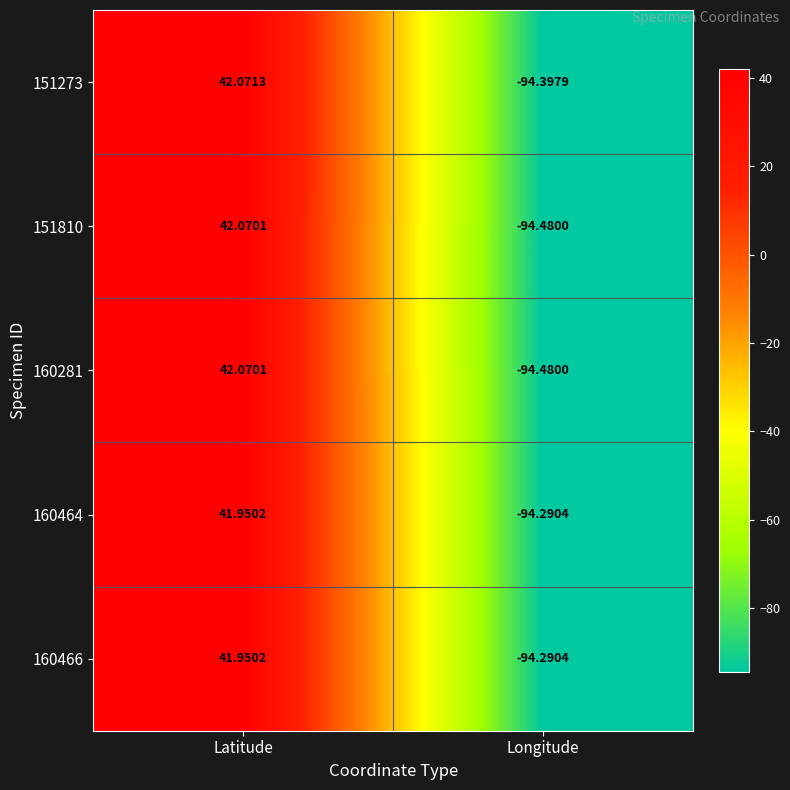

At which category is the sum across all series the highest?

Latitude